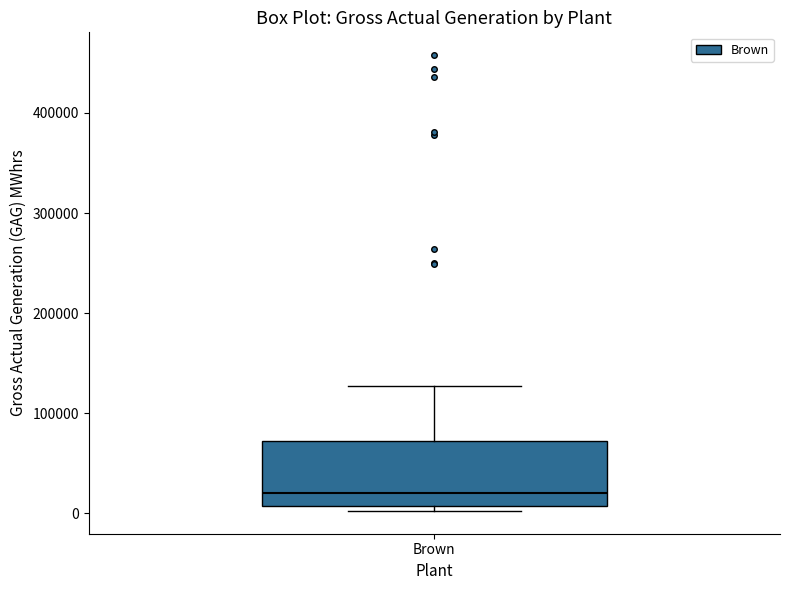

Read this box plot against the y-axis: the position of the median line, the range covered by the box, and the ends of both whiskers. The values are not printed on the chart, so give them approximately, as read against the axis.

median 20000, box 10000 to 70000, whiskers 0 to 130000